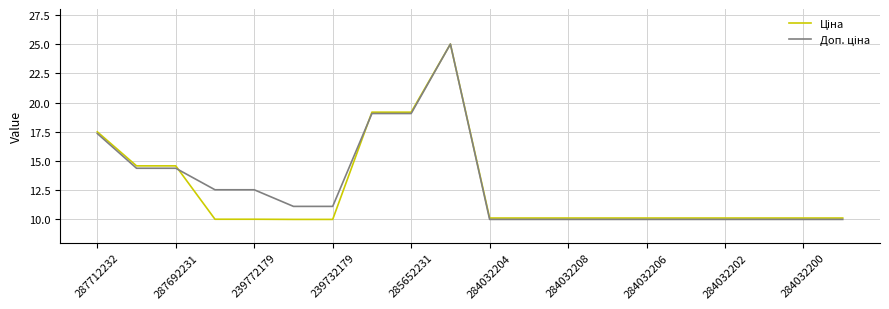

What is the maximum value shown in the chart?

25.0